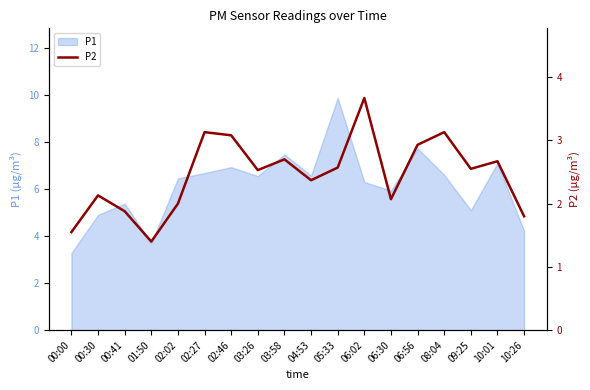

True or false: P1 has a value of 5.9 at 06:30.

True